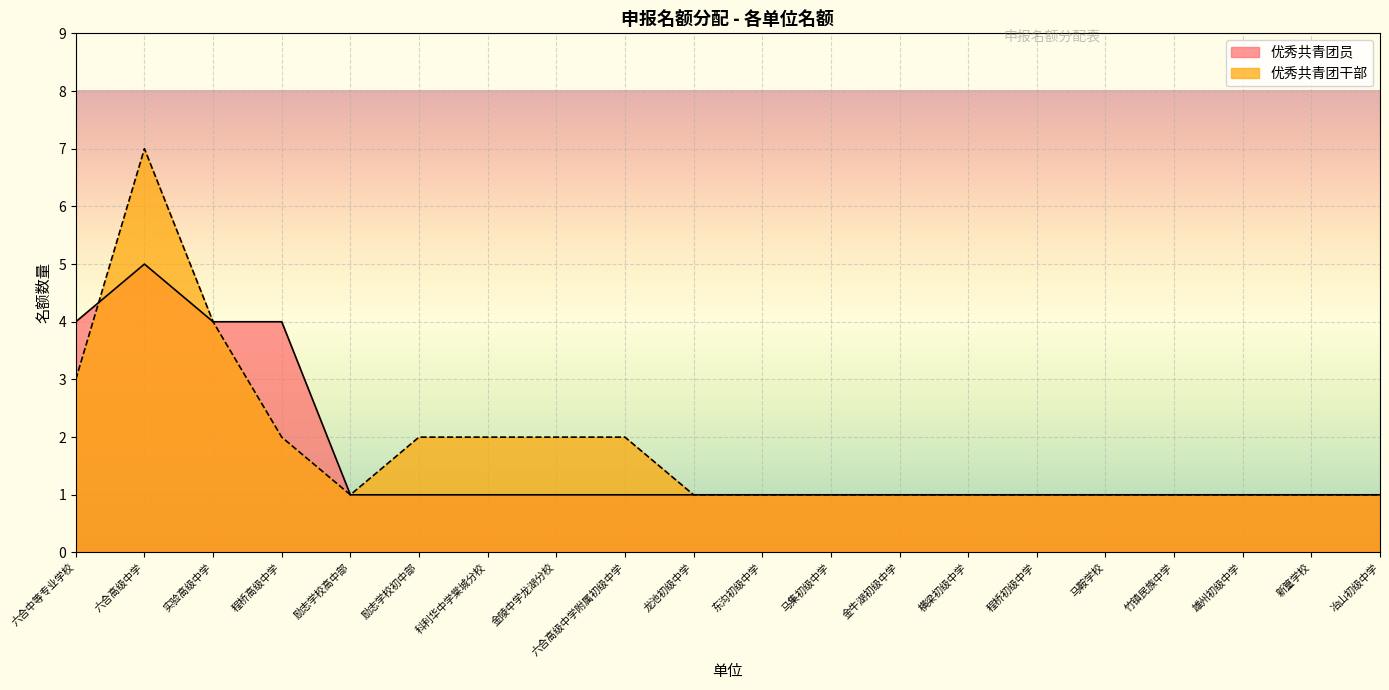

What are all the series names shown in the legend?

优秀共青团员, 优秀共青团干部